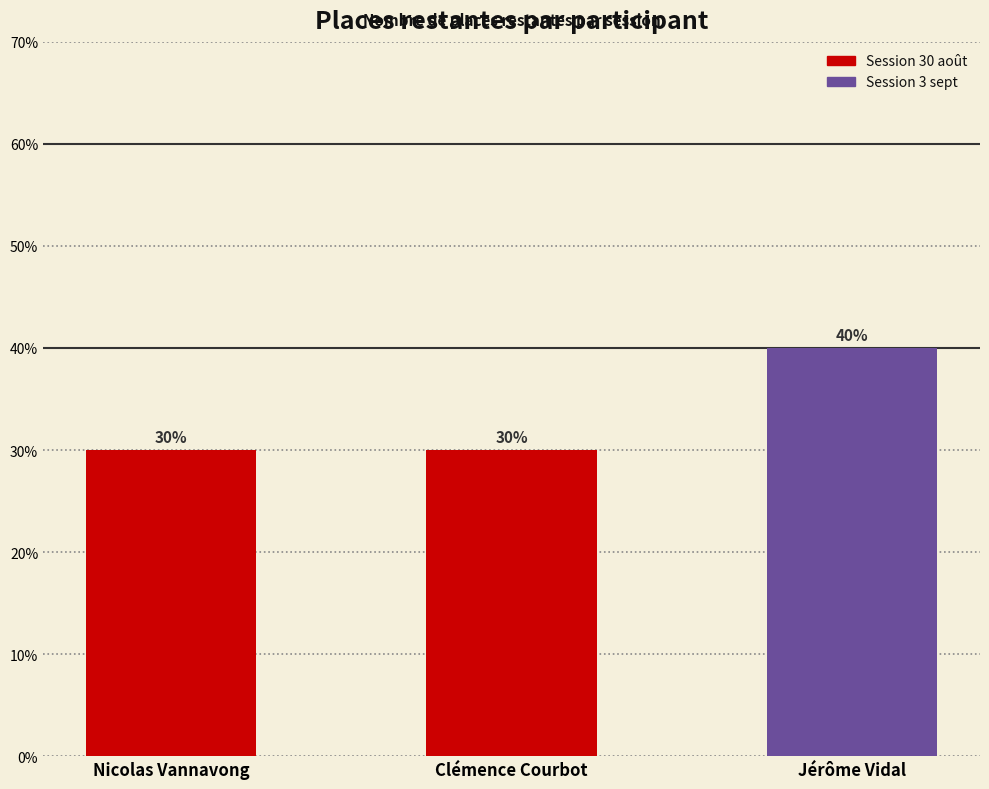

Count the values in the range 3 to 4.

3